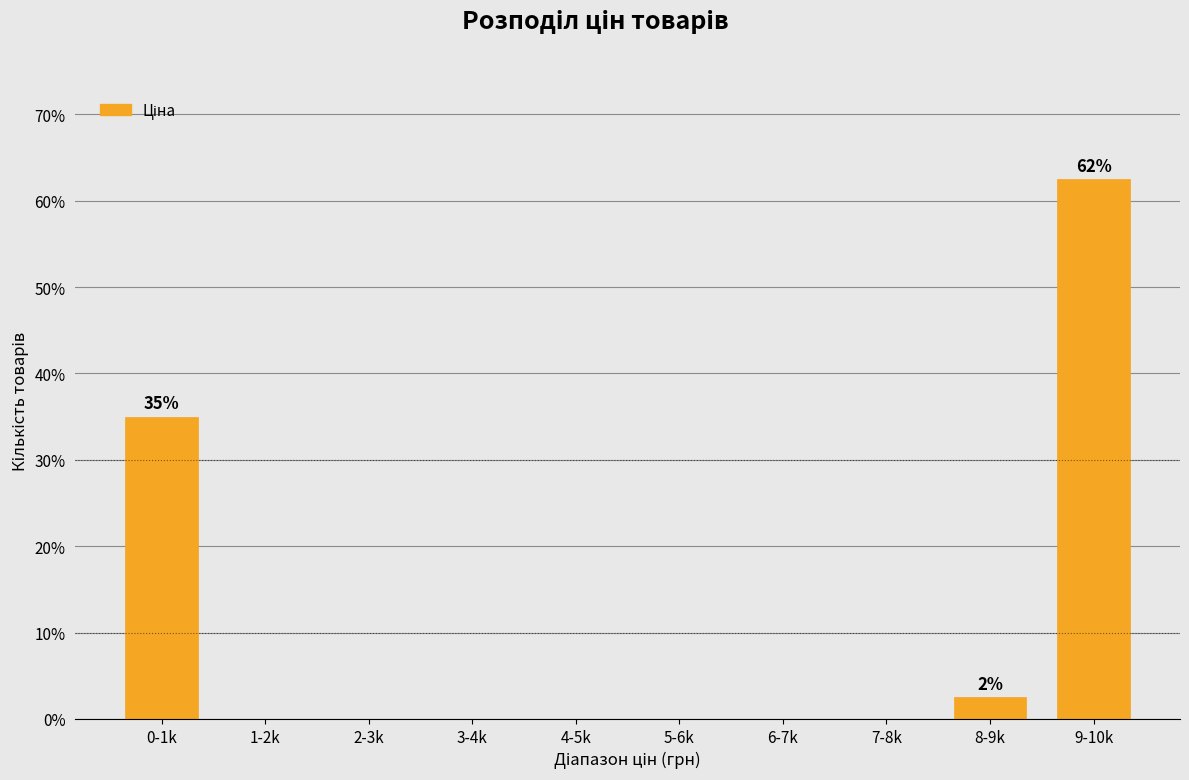

Reading right to left, what are all the values shown in this chart?

9-10k=62.5	8-9k=2.5	7-8k=0.0	6-7k=0.0	5-6k=0.0	4-5k=0.0	3-4k=0.0	2-3k=0.0	1-2k=0.0	0-1k=35.0